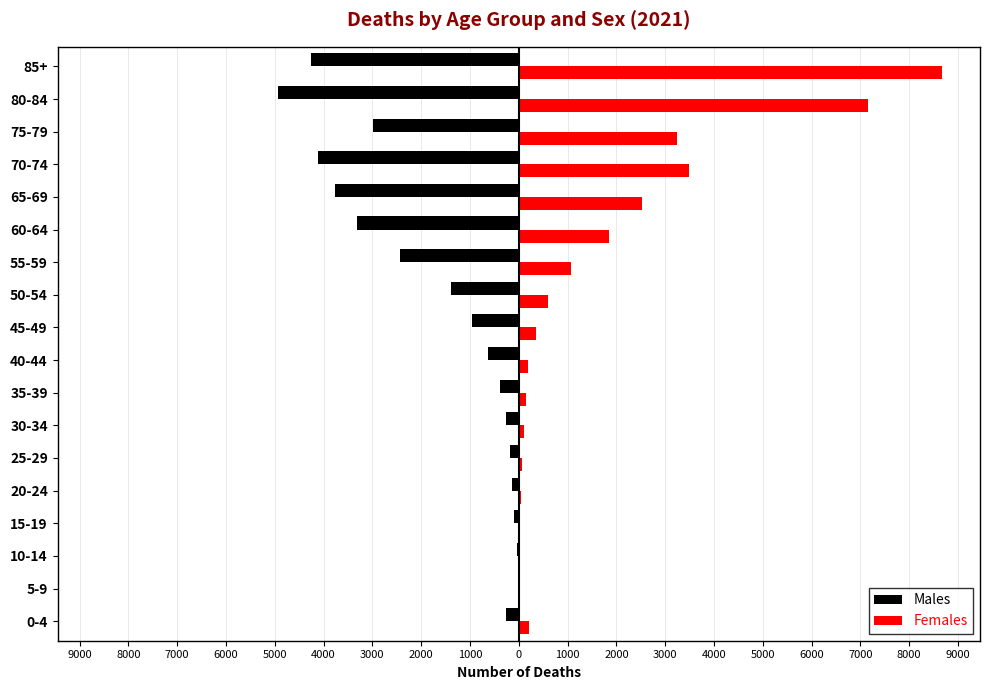

What is the maximum value shown in the chart?

8665